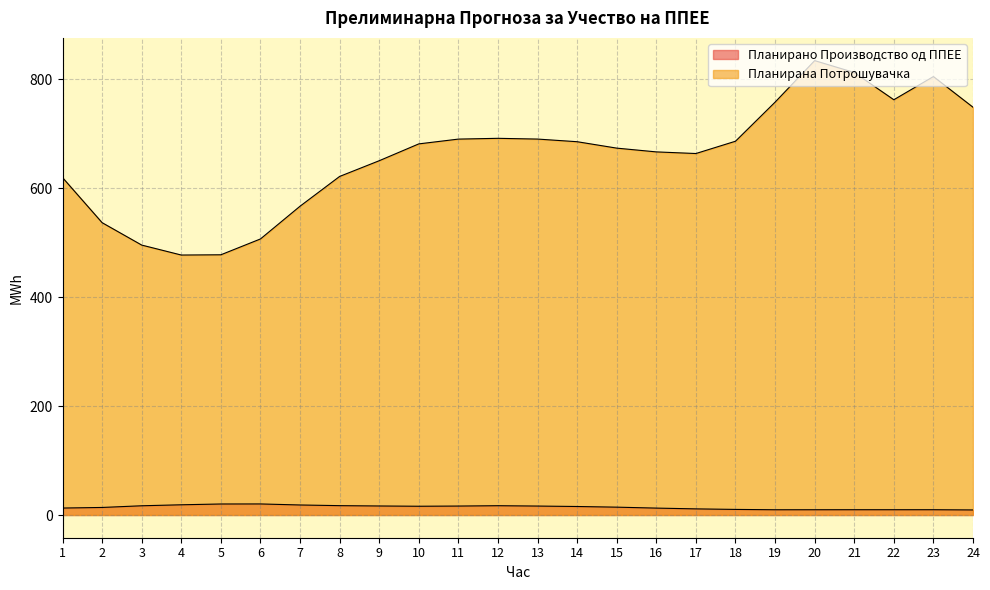

Which has a higher value, 22 or 23?

23